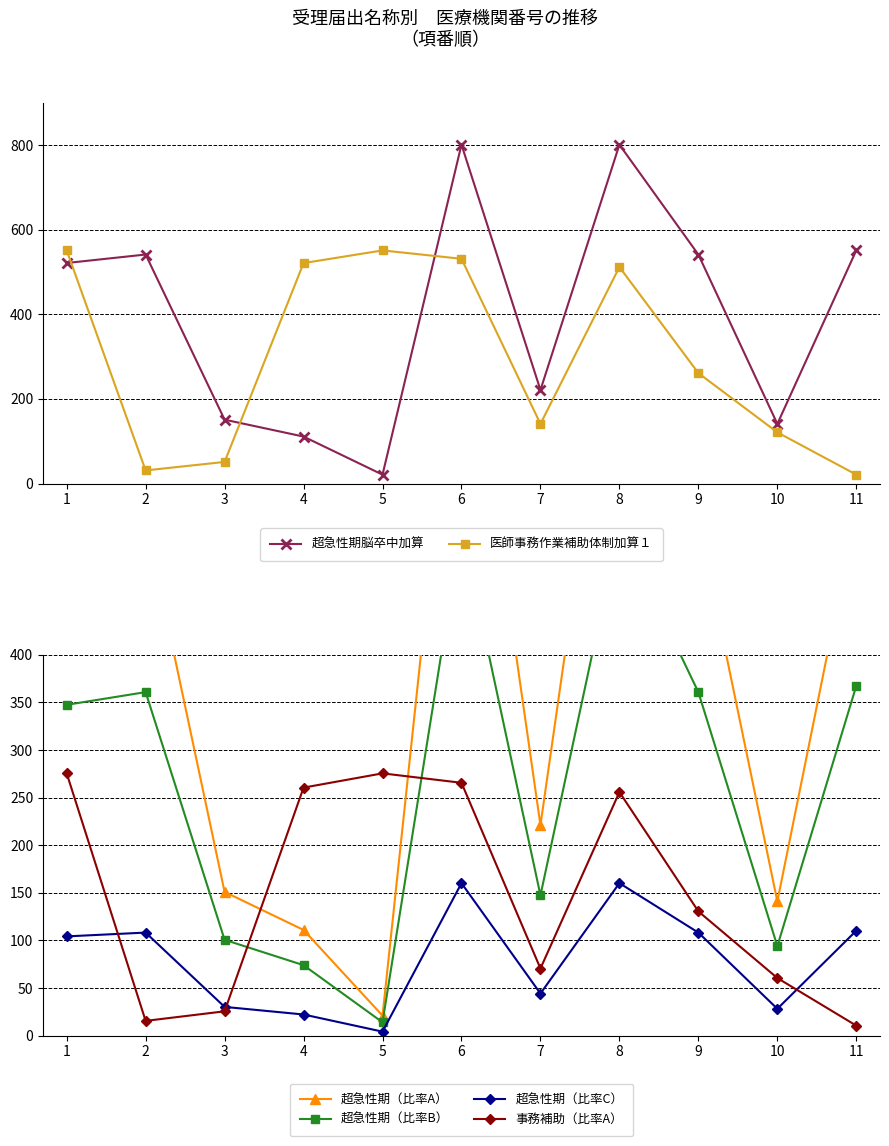

At 10, list the series in order from largest to smallest.

超急性期脳卒中加算, 超急性期（比率A）, 医師事務作業補助体制加算１, 超急性期（比率B）, 事務補助（比率A）, 超急性期（比率C）